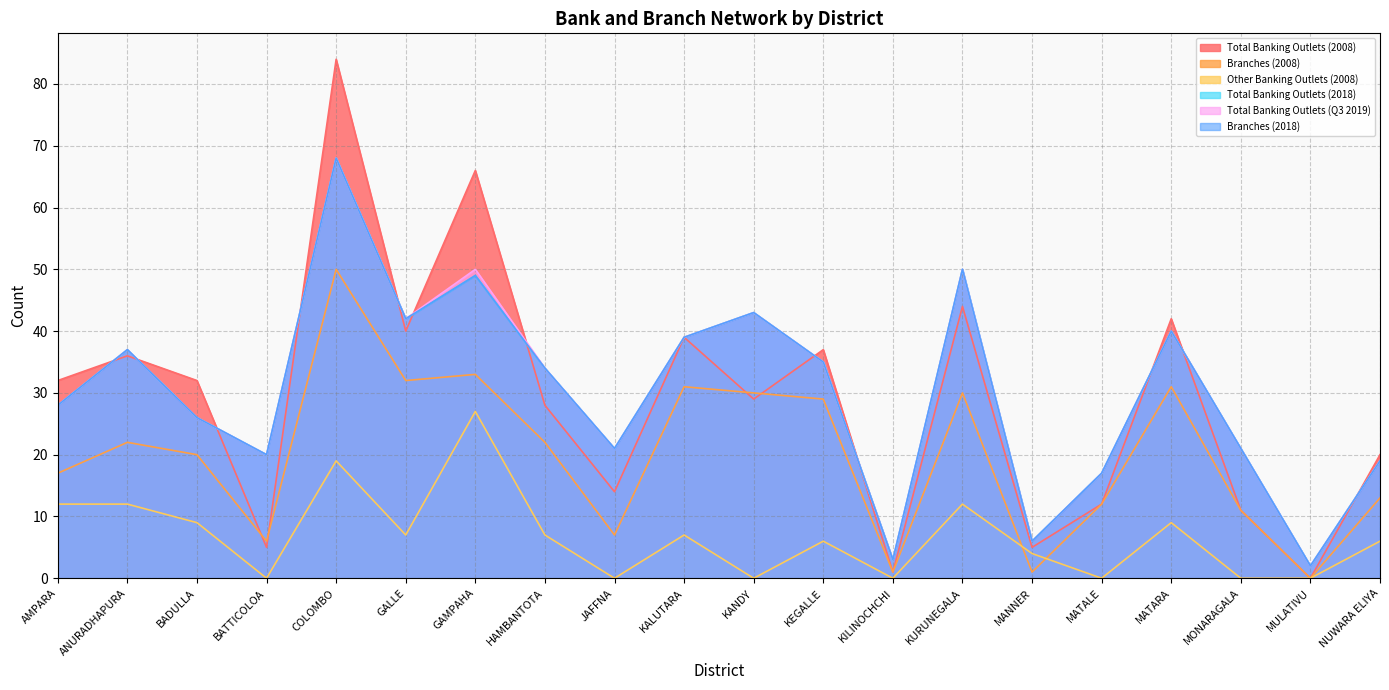

Is the value of Total Banking Outlets (Q3 2019) at GAMPAHA greater than the value of Total Banking Outlets (2008) at MANNER?

Yes